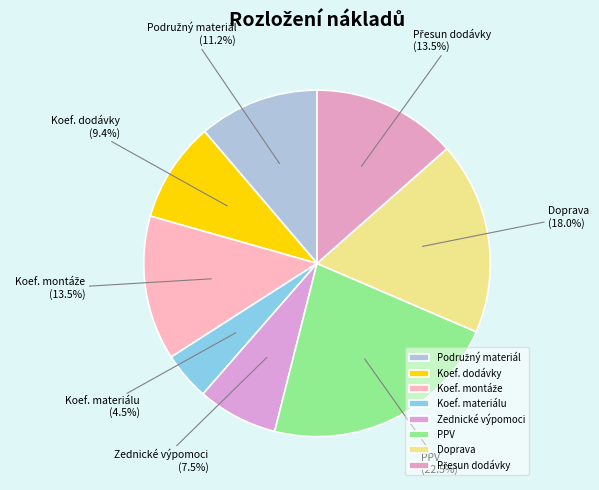

Is the sum of PPV and Koef. materiálu greater than half?

No